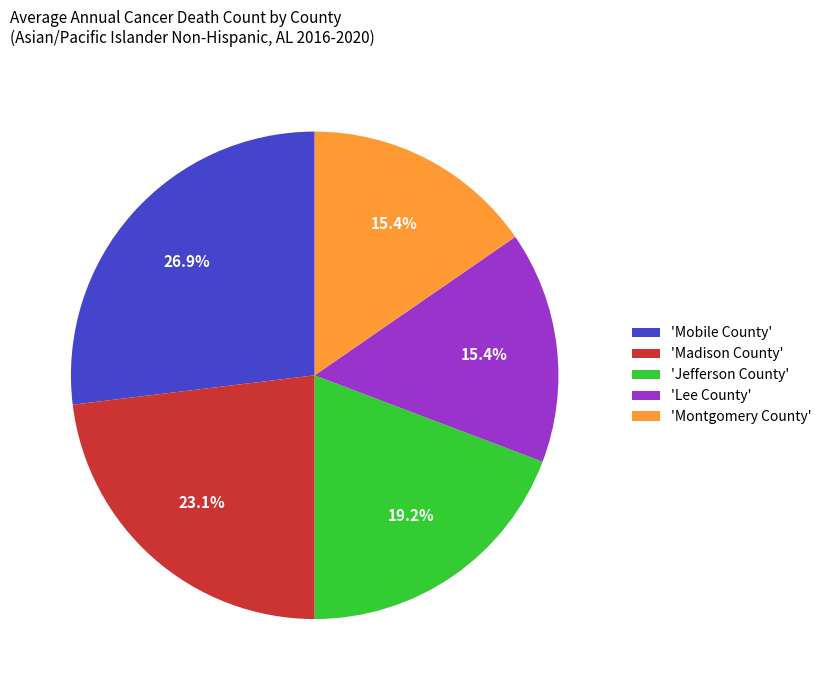

Is 'Madison County' the majority of the pie?

No